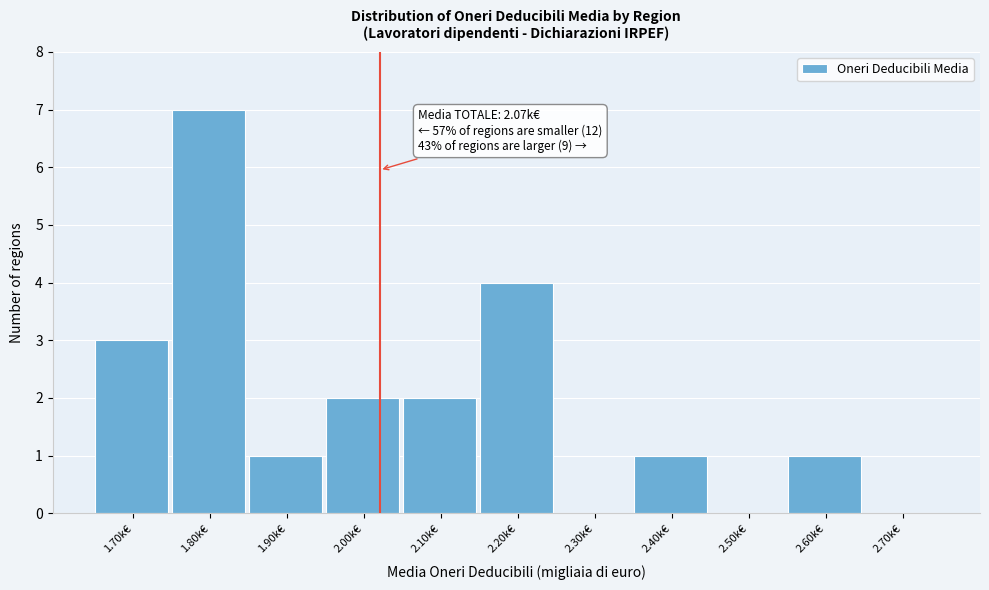

What is the maximum value shown in the chart?

7